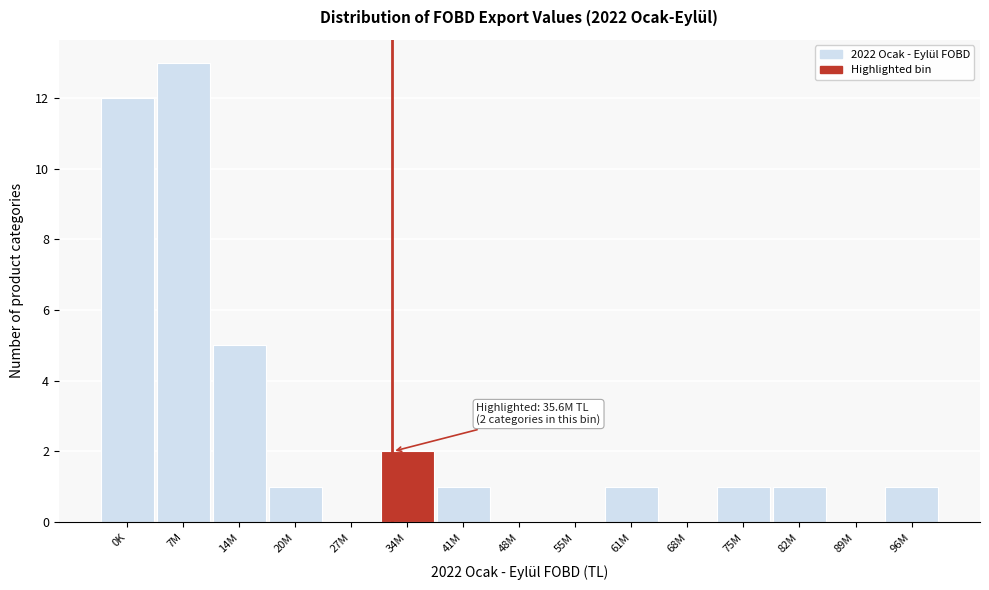

Reading right to left, extract all data points from this chart.

96M=1	89M=0	82M=1	75M=1	68M=0	61M=1	55M=0	48M=0	41M=1	34M=2	27M=0	20M=1	14M=5	7M=13	0K=12